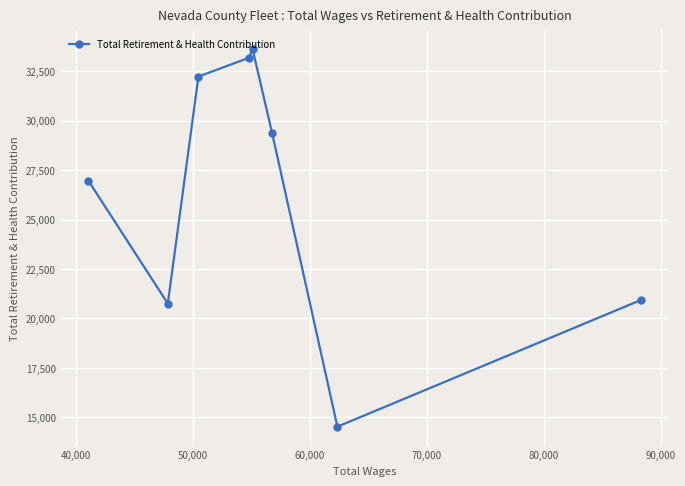

What is the smallest value displayed?

14527